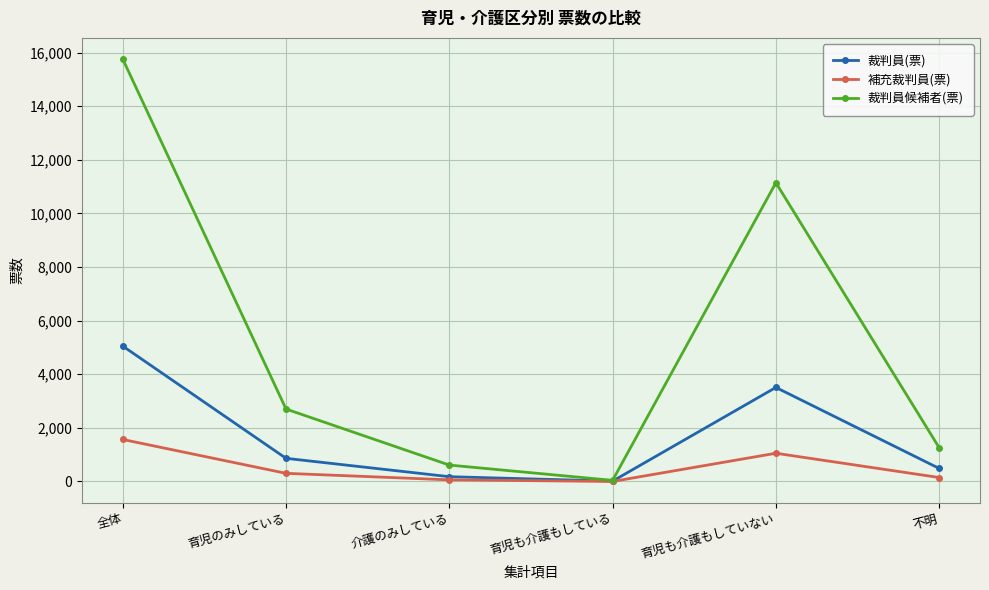

What is the spread (max minus min) of values at 育児も介護もしていない?

10090